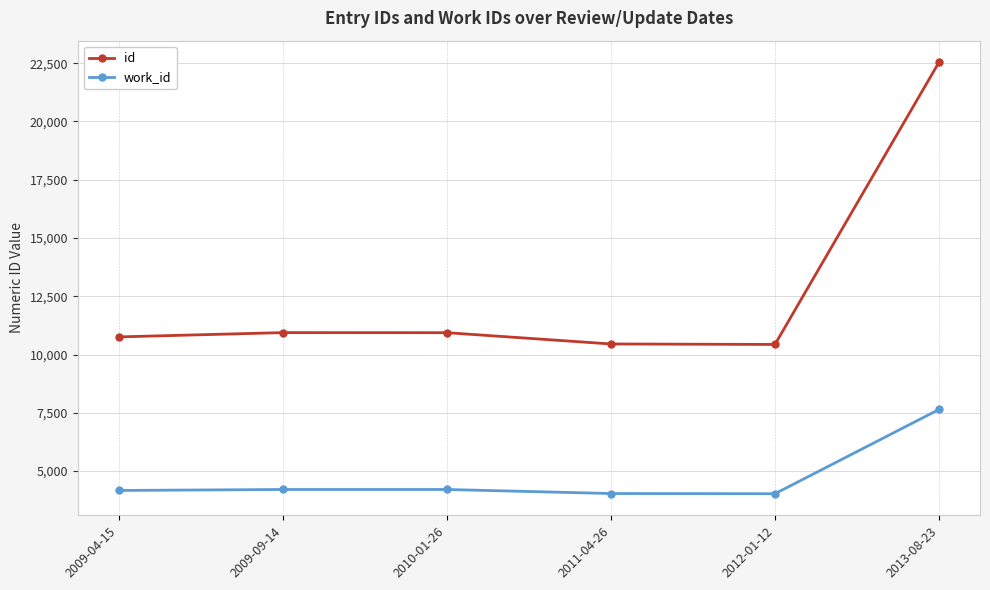

At how many categories does at least one series exceed 6991?

6